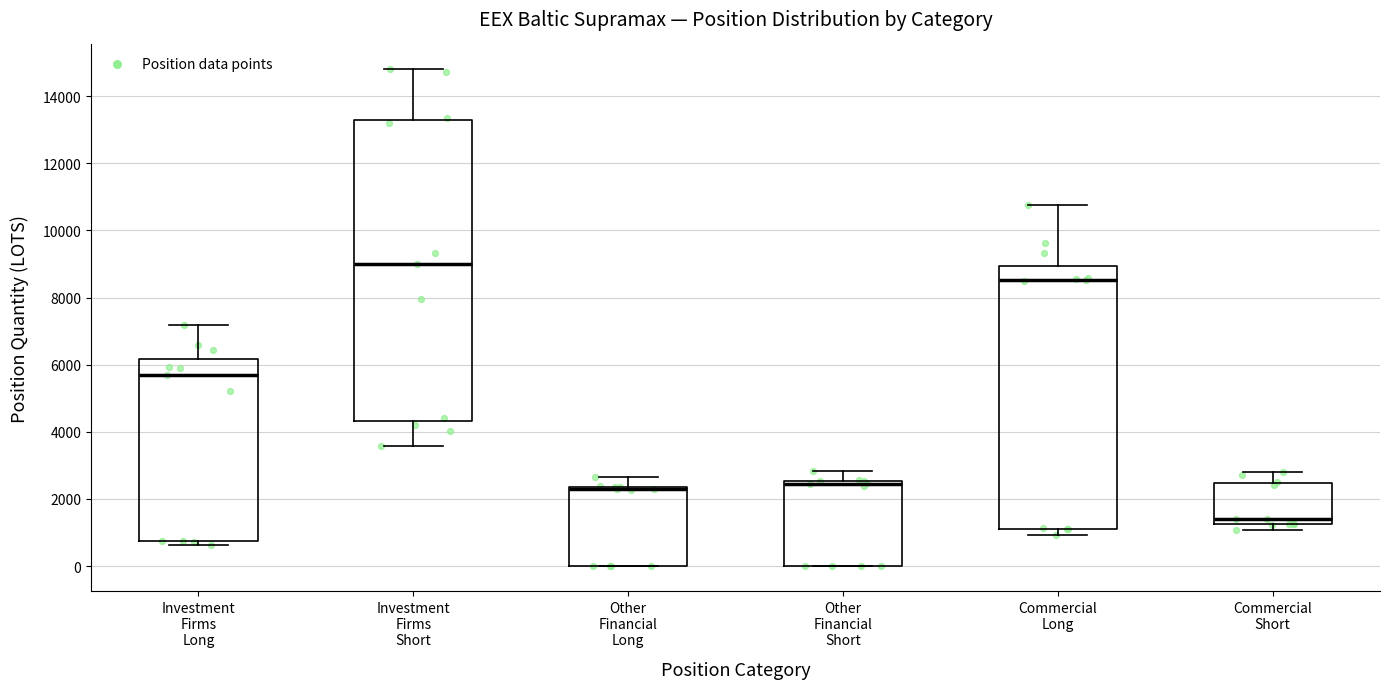

Reading left to right, transcribe this box plot: for each box, give where its median line is, the range the box spans, and where its two whiskers end, as read against the y-axis. The values are not printed on the chart, so give them approximately, as read against the axis.

Investment Firms Long: median 5600, box 800 to 6200, whiskers 600 to 7200
Investment Firms Short: median 9000, box 4400 to 13200, whiskers 3600 to 14800
Other Financial Long: median 2200, box 0 to 2400, whiskers 0 to 2600
Other Financial Short: median 2400, box 0 to 2600, whiskers 0 to 2800
Commercial Long: median 8600, box 1200 to 9000, whiskers 1000 to 10800
Commercial Short: median 1400, box 1200 to 2400, whiskers 1000 to 2800